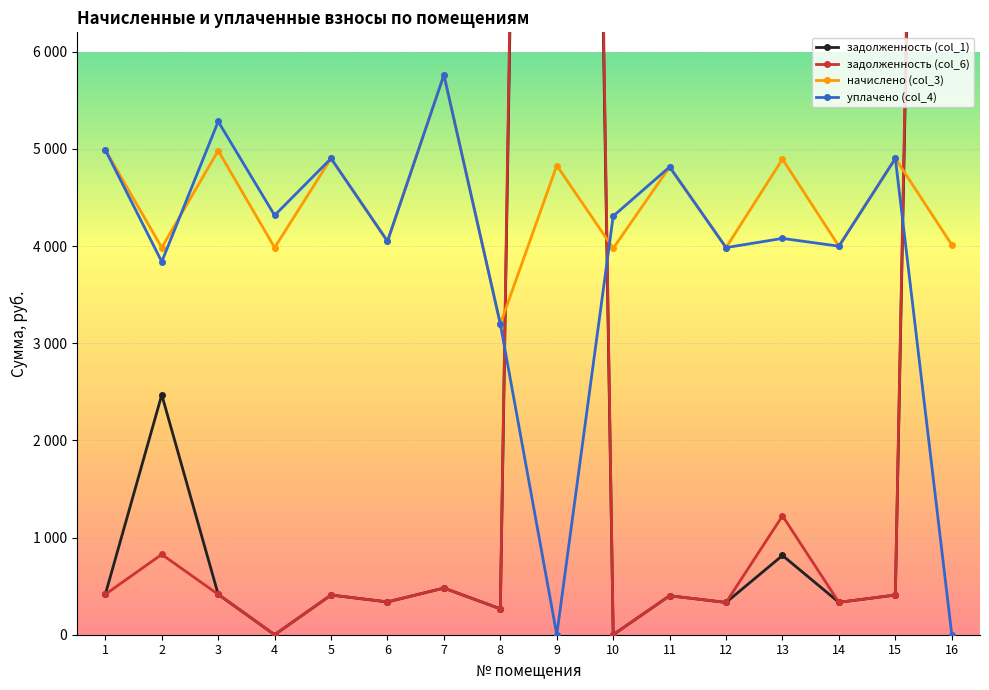

True or false: уплачено (col_4) and задолженность (col_1) intersect in this chart.

True